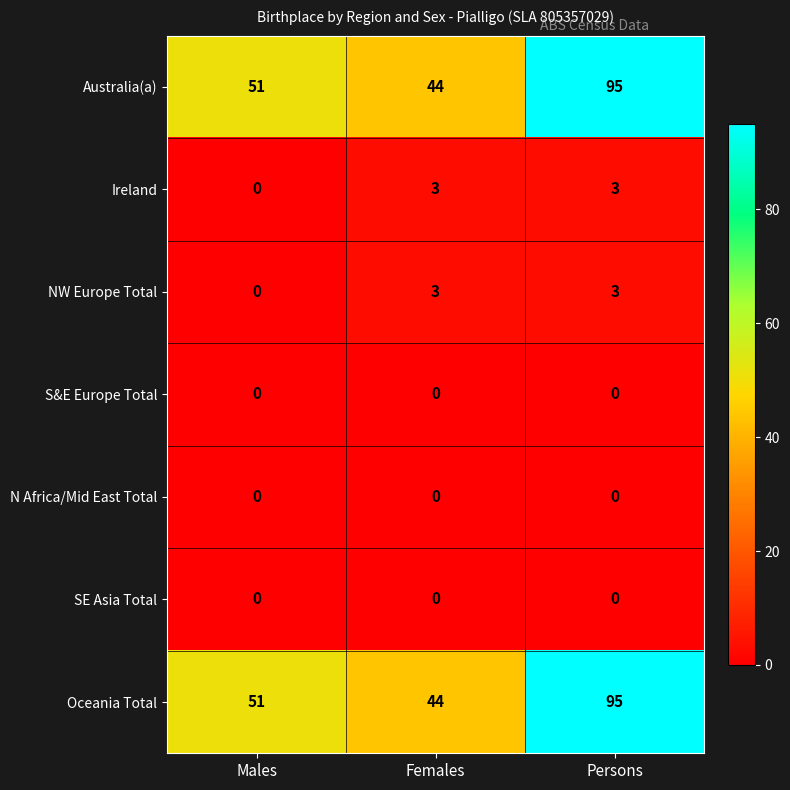

What is the difference between the highest and lowest values at Males?

51